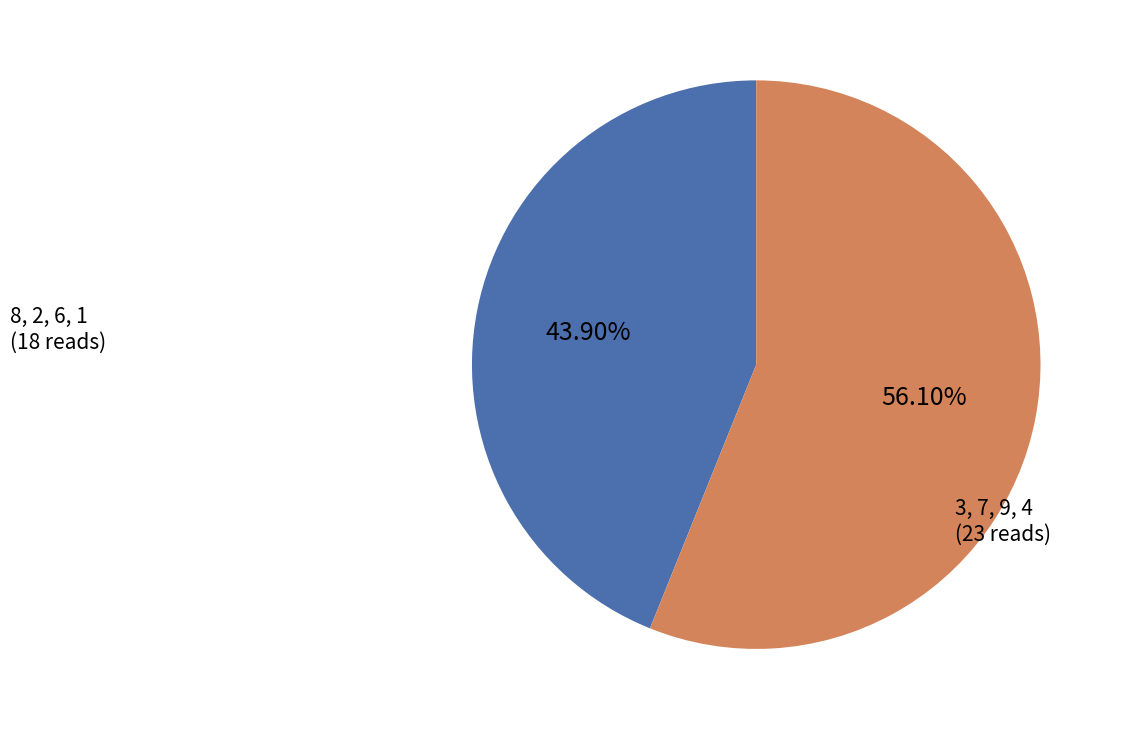

To the nearest percent, what is the difference between the largest and smallest slice percentages?

12%